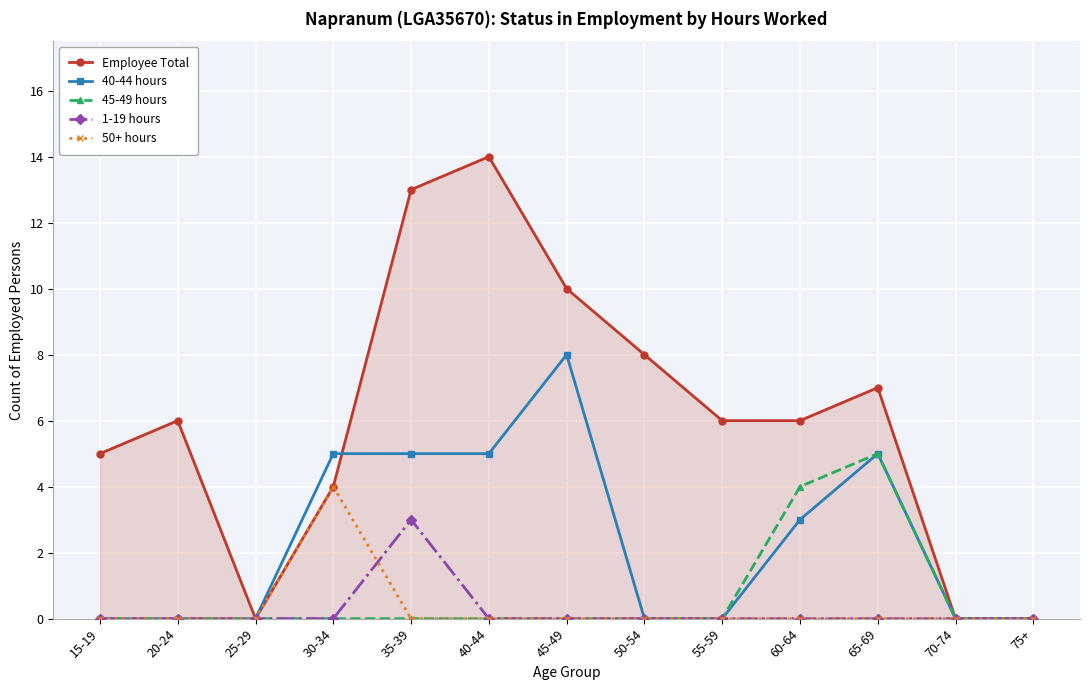

Which series has the widest spread of values?

Employee Total